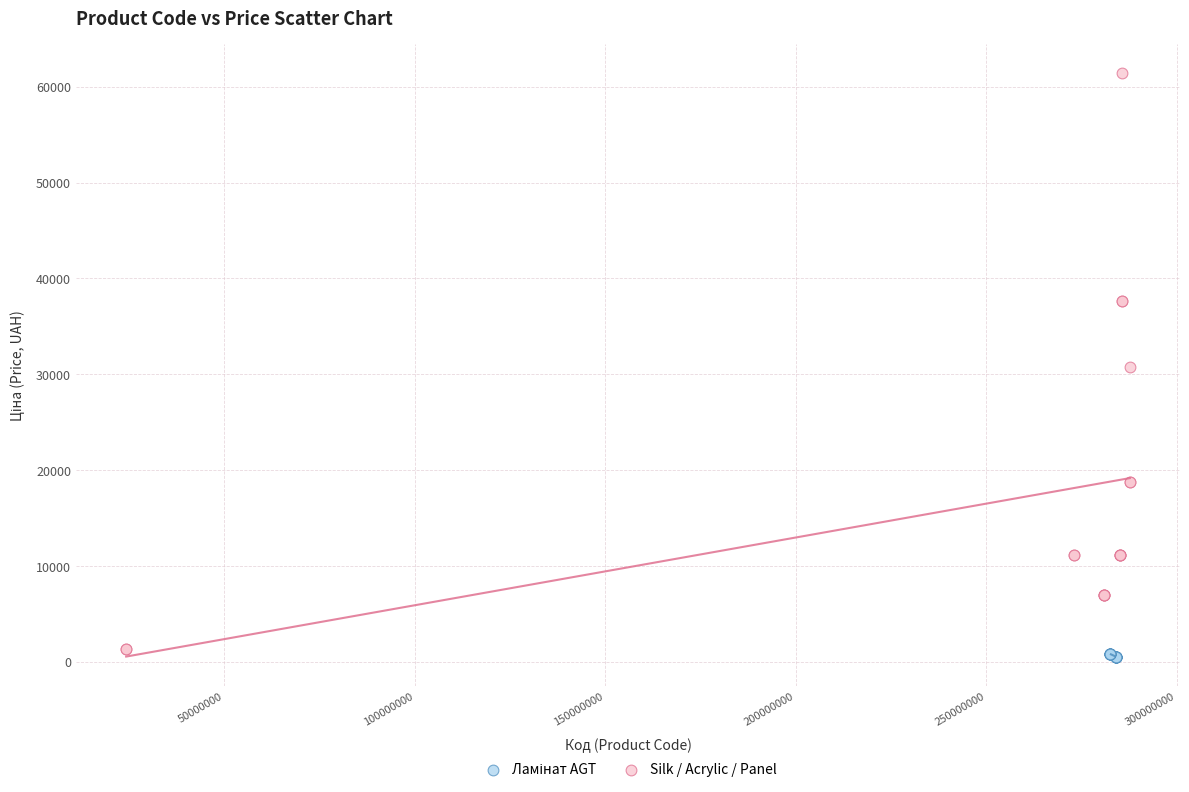

Which series has the widest spread of Y values?

Silk / Acrylic / Panel